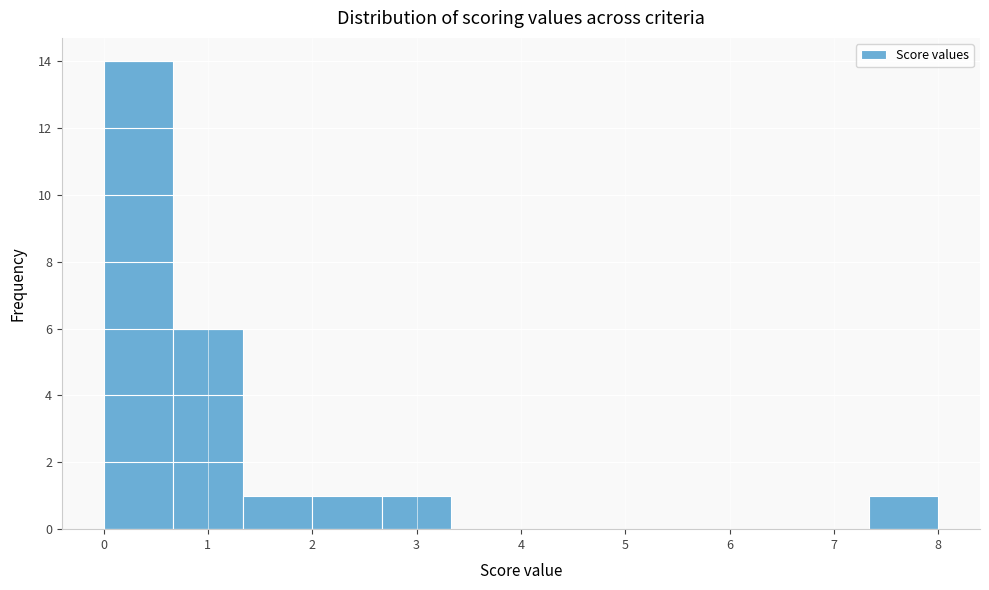

Reading left to right, list every bar in this chart as the range it spans on the x-axis followed by its height. Neither the bar edges nor the heights are printed on the chart, so give them approximately, as read against the axes.

0.0 to 0.7: 14
0.7 to 1.3: 6
1.3 to 2.0: 1
2.0 to 2.7: 1
2.7 to 3.3: 1
3.3 to 4.0: 0
4.0 to 4.7: 0
4.7 to 5.3: 0
5.3 to 6.0: 0
6.0 to 6.7: 0
6.7 to 7.3: 0
7.3 to 8.0: 1